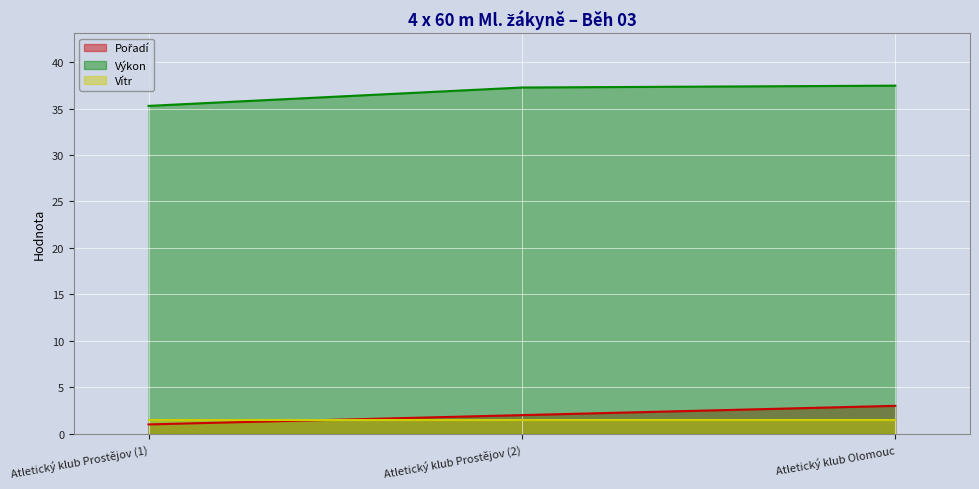

At which category is the sum across all series the highest?

Atletický klub Olomouc